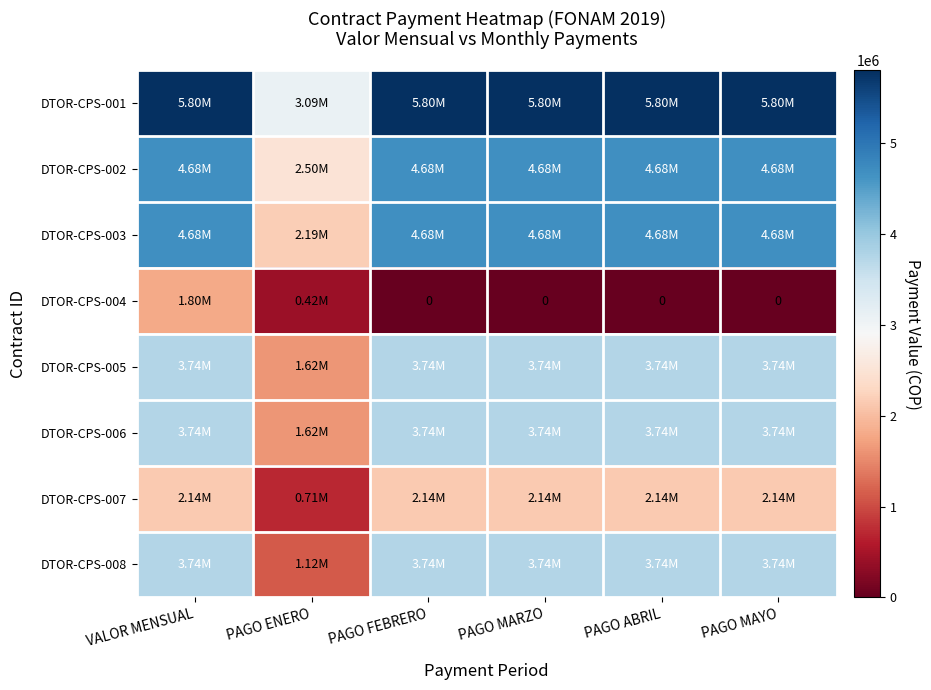

What is the difference between the maximum and minimum values in the DTOR-CPS-002 series?

2185374